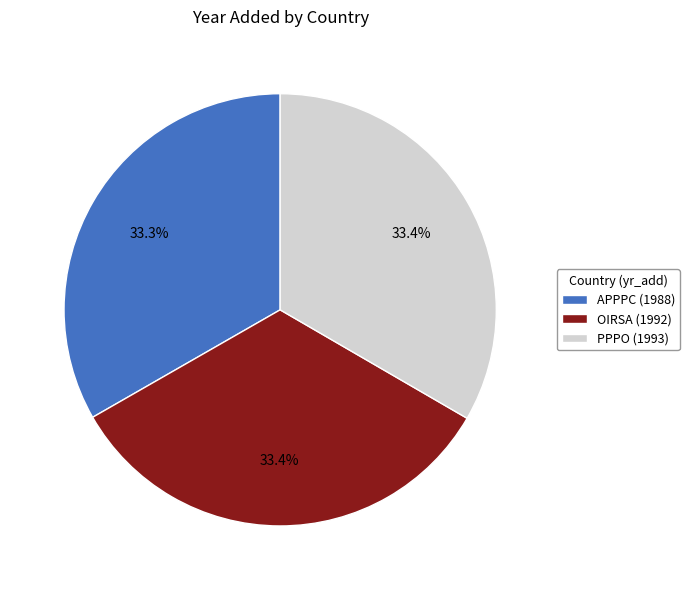

Approximately how many times larger is the value at OIRSA (1992) compared to PPPO (1993)?

1.0